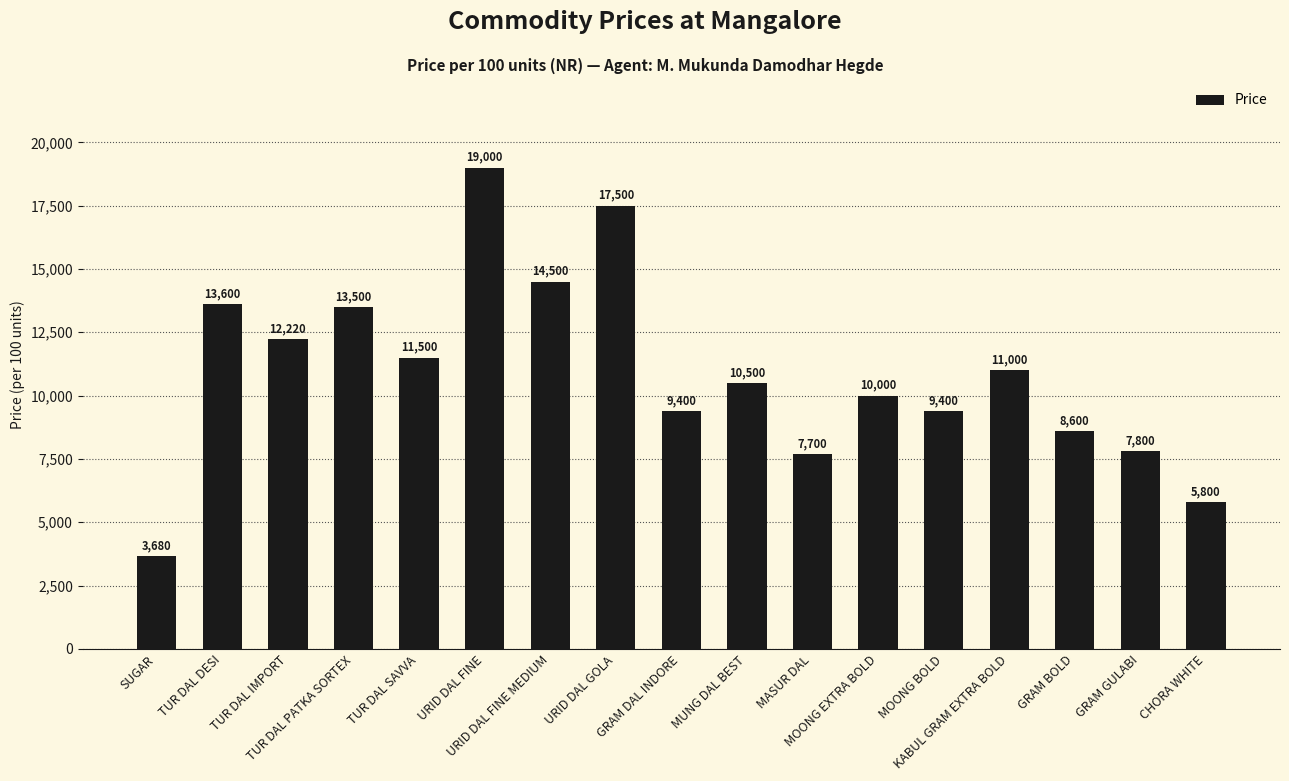

What is the difference between the values at TUR DAL PATKA SORTEX and GRAM DAL INDORE?

4100